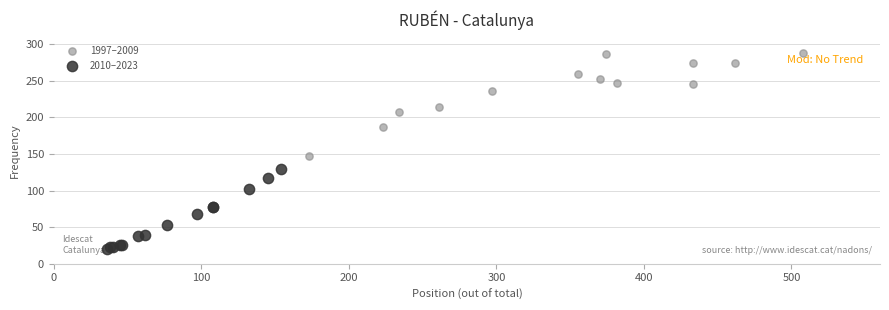

Which series reaches the maximum Y coordinate?

1997–2009